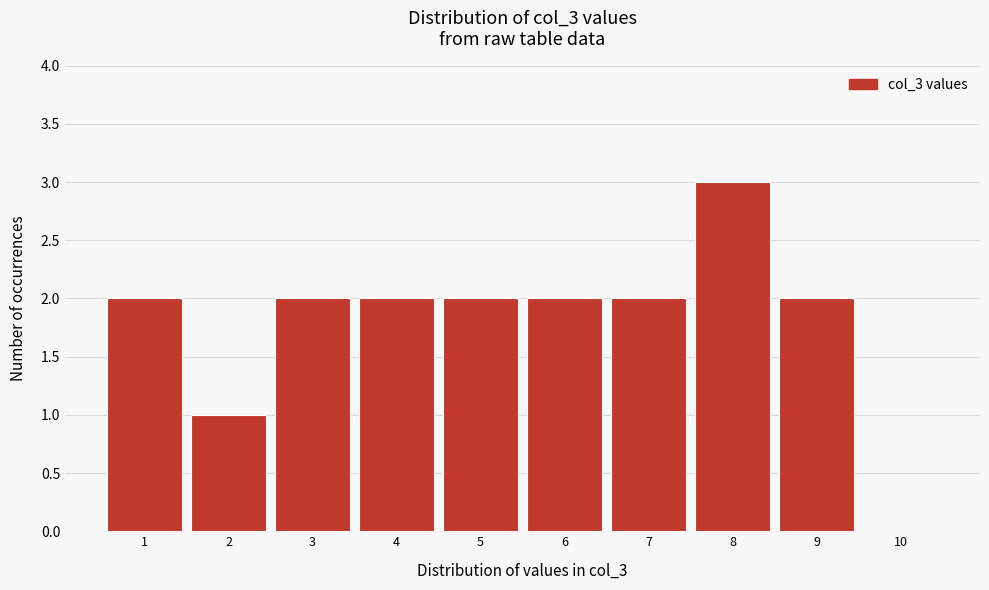

What is the height of the bar covering 0.5 to 1.5 on the x-axis? The values are not printed on the chart, so give them approximately, as read against the axis.

2